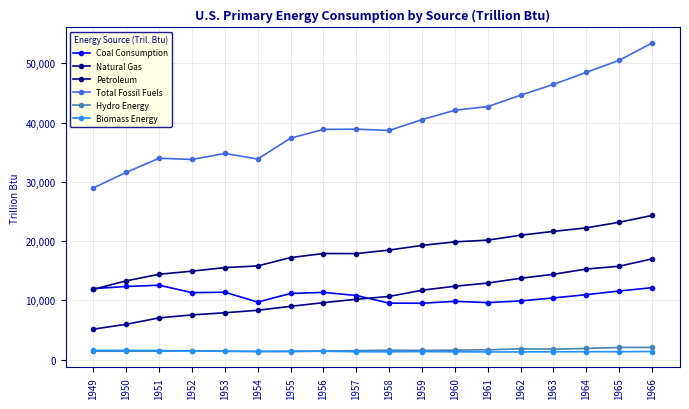

Is the value of Hydro Energy at 1952 greater than the value of Total Fossil Fuels at 1958?

No